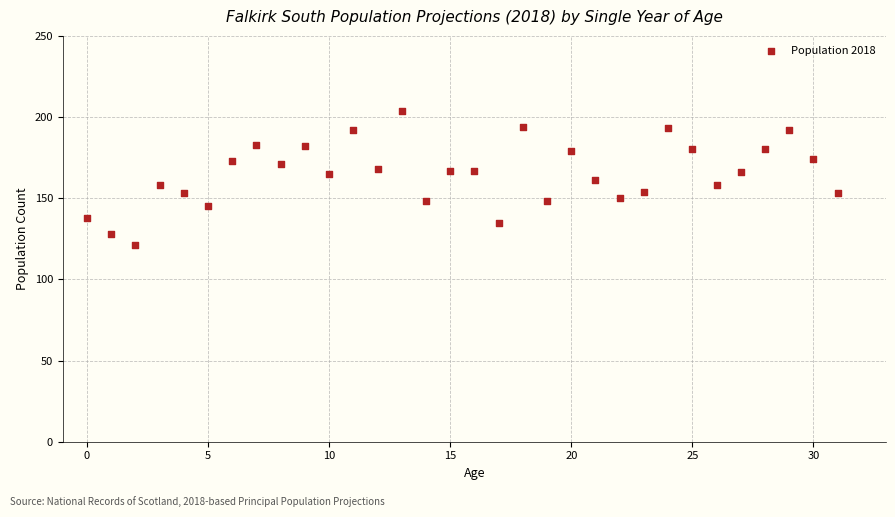

What is the range of Y values (max minus min)?

83